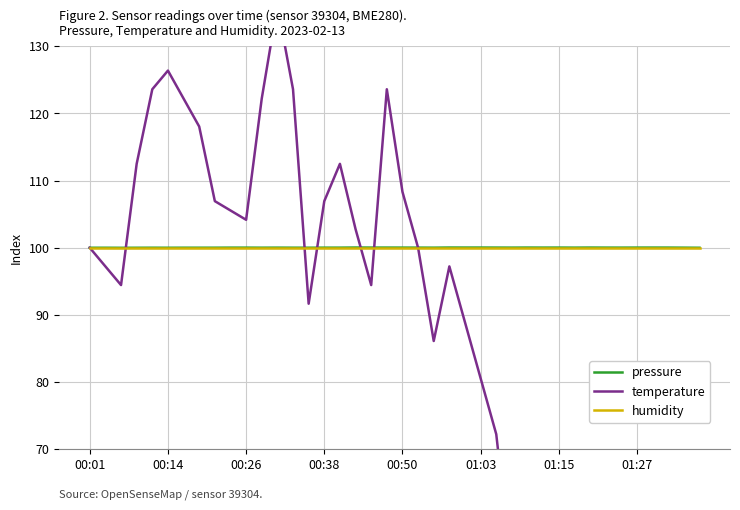

What is the smallest value displayed?

40.3